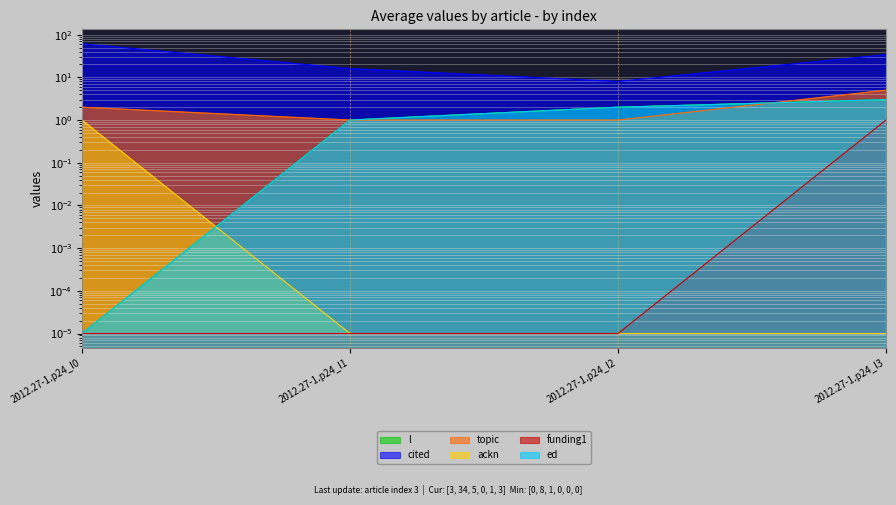

Where is funding1 nearest to the value 0?

2012.27-1.p24_l0